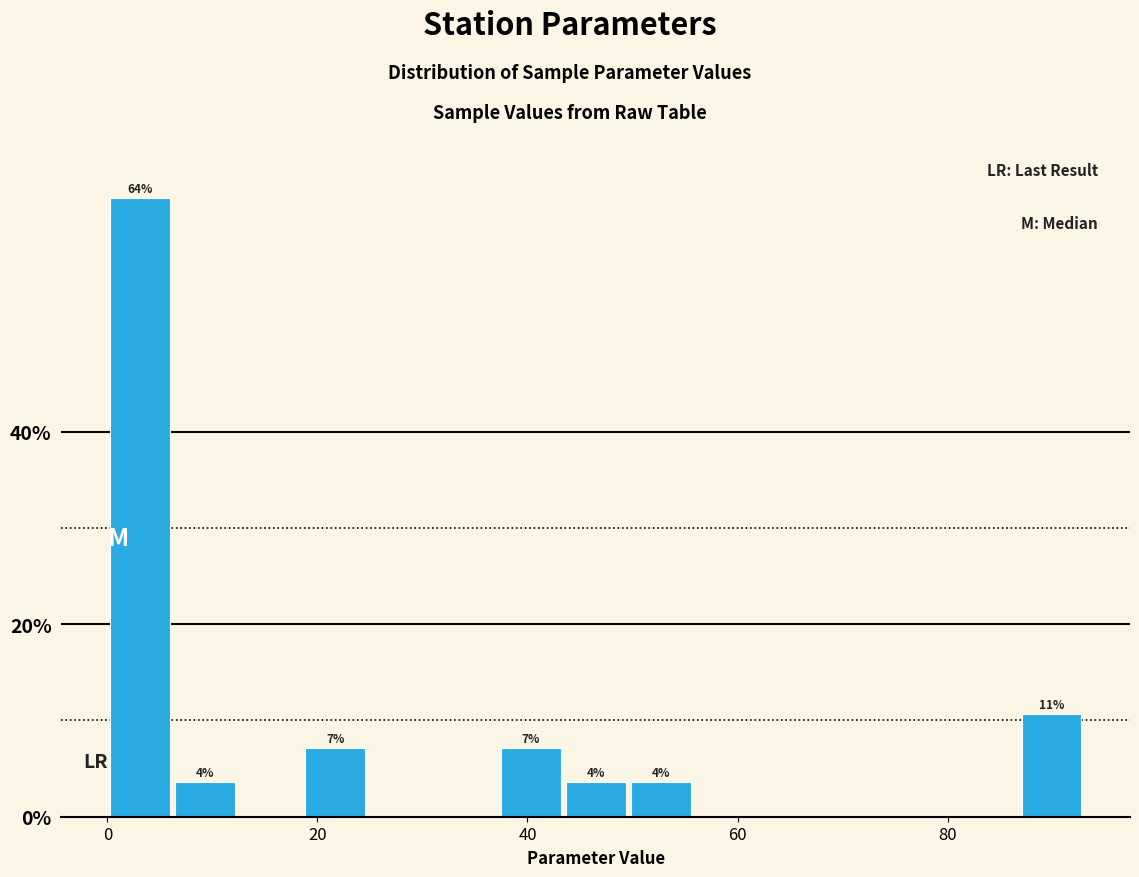

Around what value on the x-axis is the tallest bar? Give the approximate position of its centre, as read against the axis.

4